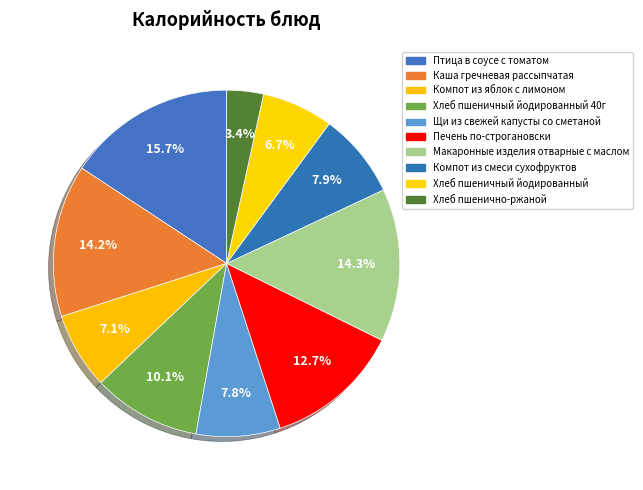

How many segments does this pie chart have?

10